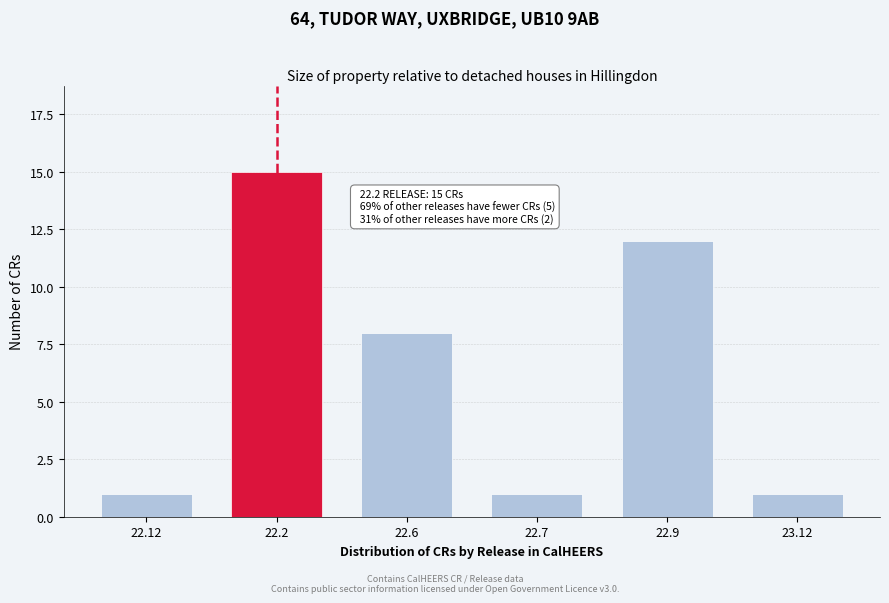

Reading left to right, transcribe all the data shown in this chart.

22.12=1	22.2=15	22.6=8	22.7=1	22.9=12	23.12=1